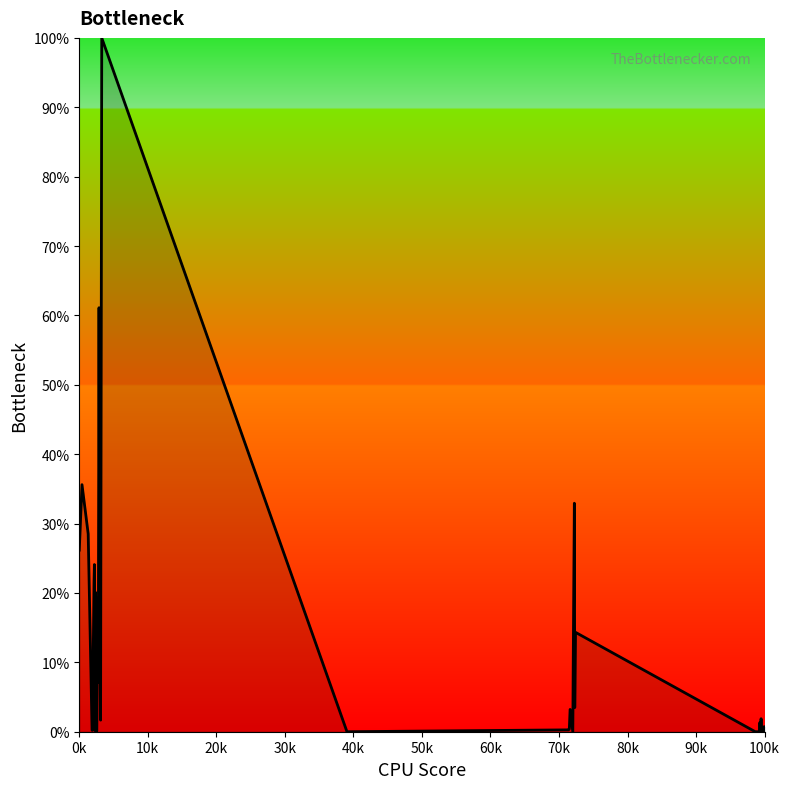

What is the maximum value shown in the chart?

100.0